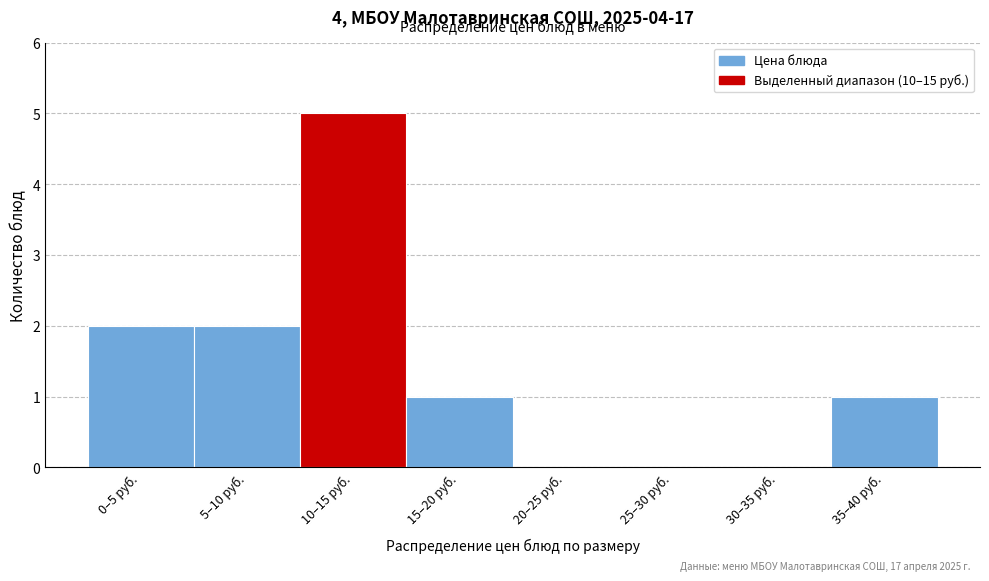

Reading right to left, extract all data points from this chart.

35–40 руб.=1	30–35 руб.=0	25–30 руб.=0	20–25 руб.=0	15–20 руб.=1	10–15 руб.=5	5–10 руб.=2	0–5 руб.=2